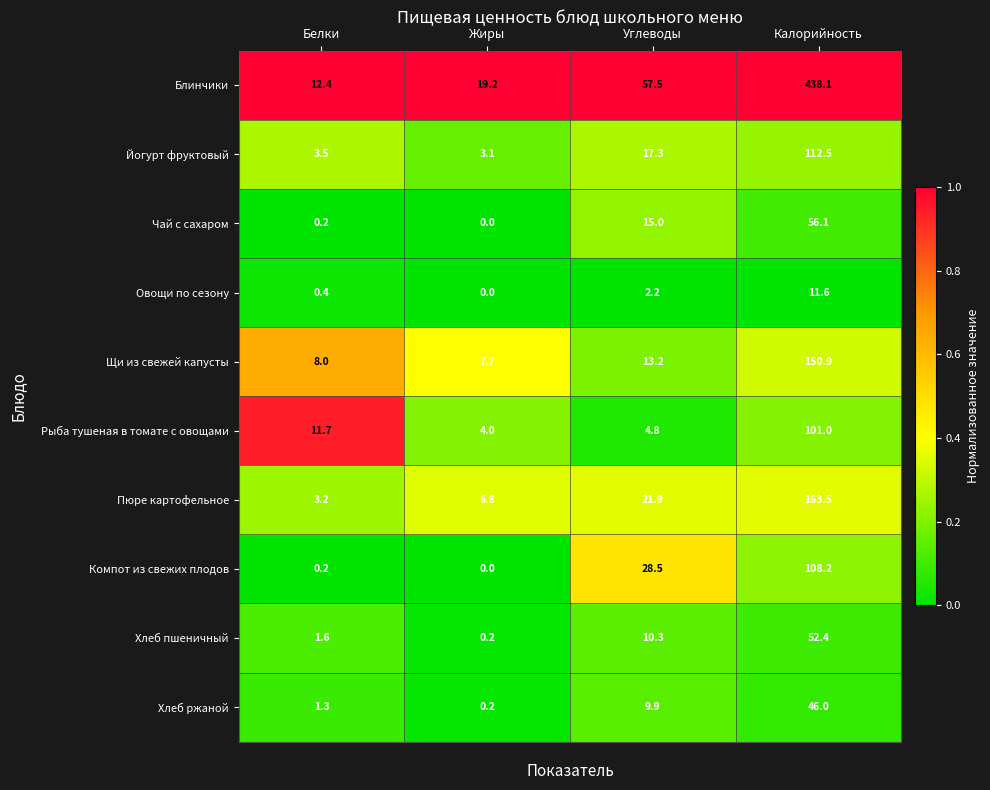

Rank the series by their maximum value, from lowest to highest.

Овощи по сезону, Хлеб ржаной, Хлеб пшеничный, Чай с сахаром, Рыба тушеная в томате с овощами, Компот из свежих плодов, Йогурт фруктовый, Щи из свежей капусты, Пюре картофельное, Блинчики